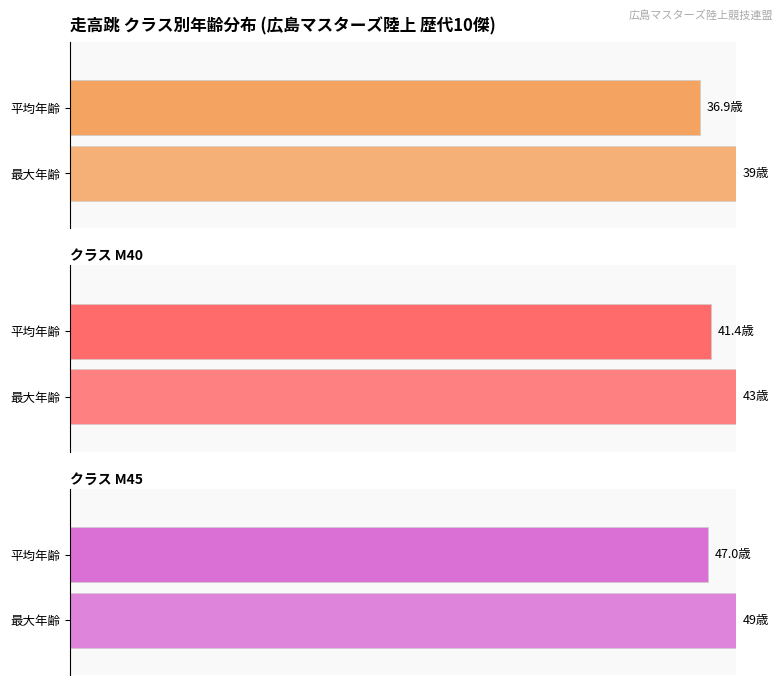

The M45 series shows 13 at 4. True or false?

False